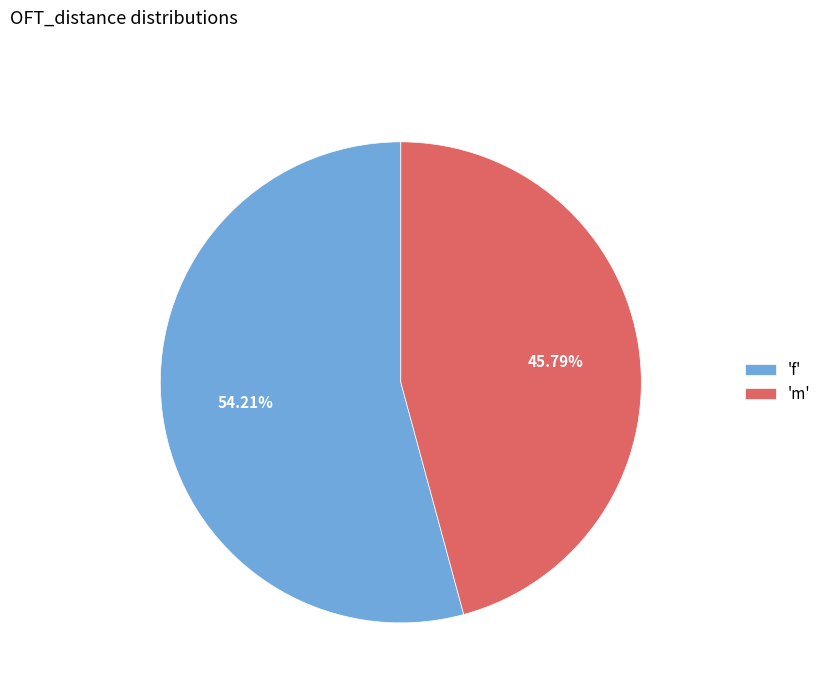

Rank the categories by value from lowest to highest.

'm', 'f'